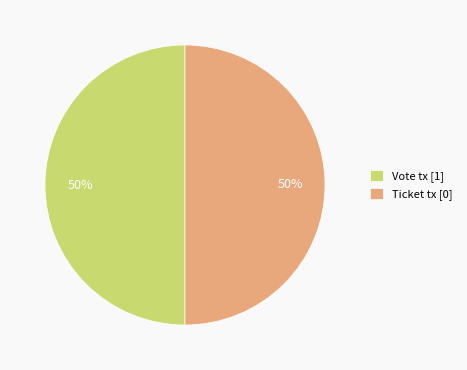

True or false: Ticket tx accounts for 1% of the total.

False